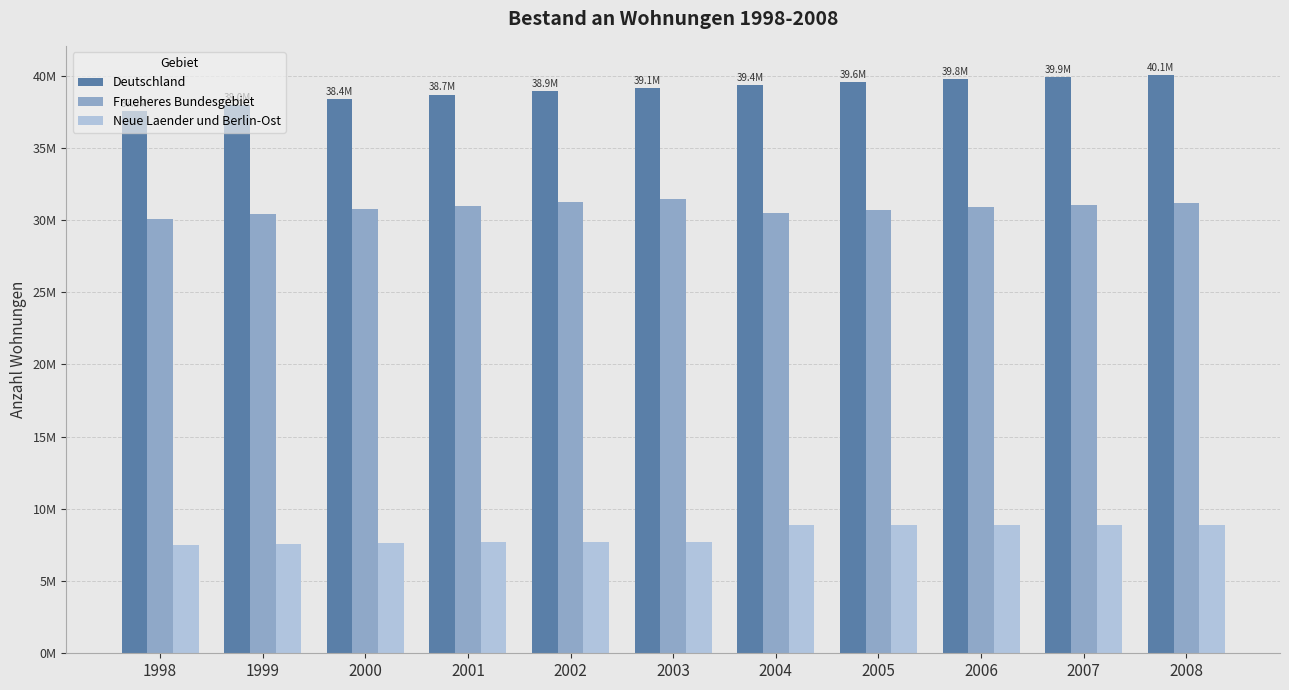

What are all the series names shown in the legend?

Deutschland, Frueheres Bundesgebiet, Neue Laender und Berlin-Ost